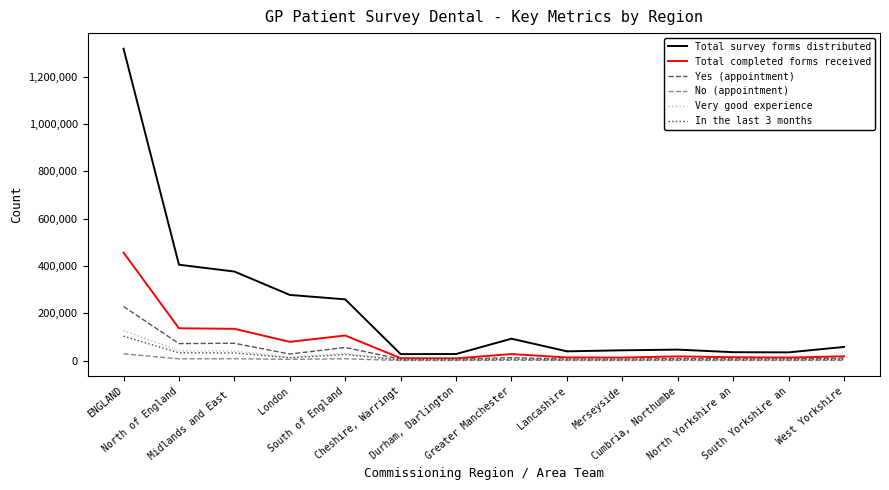

Is this an area chart (filled region under the line)?

No